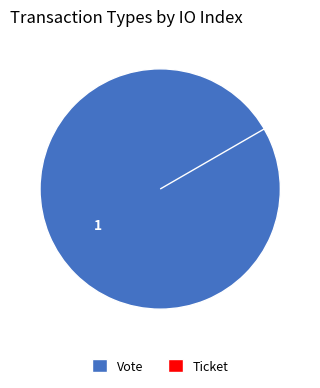

Is it true that Ticket is 0% of the pie?

True